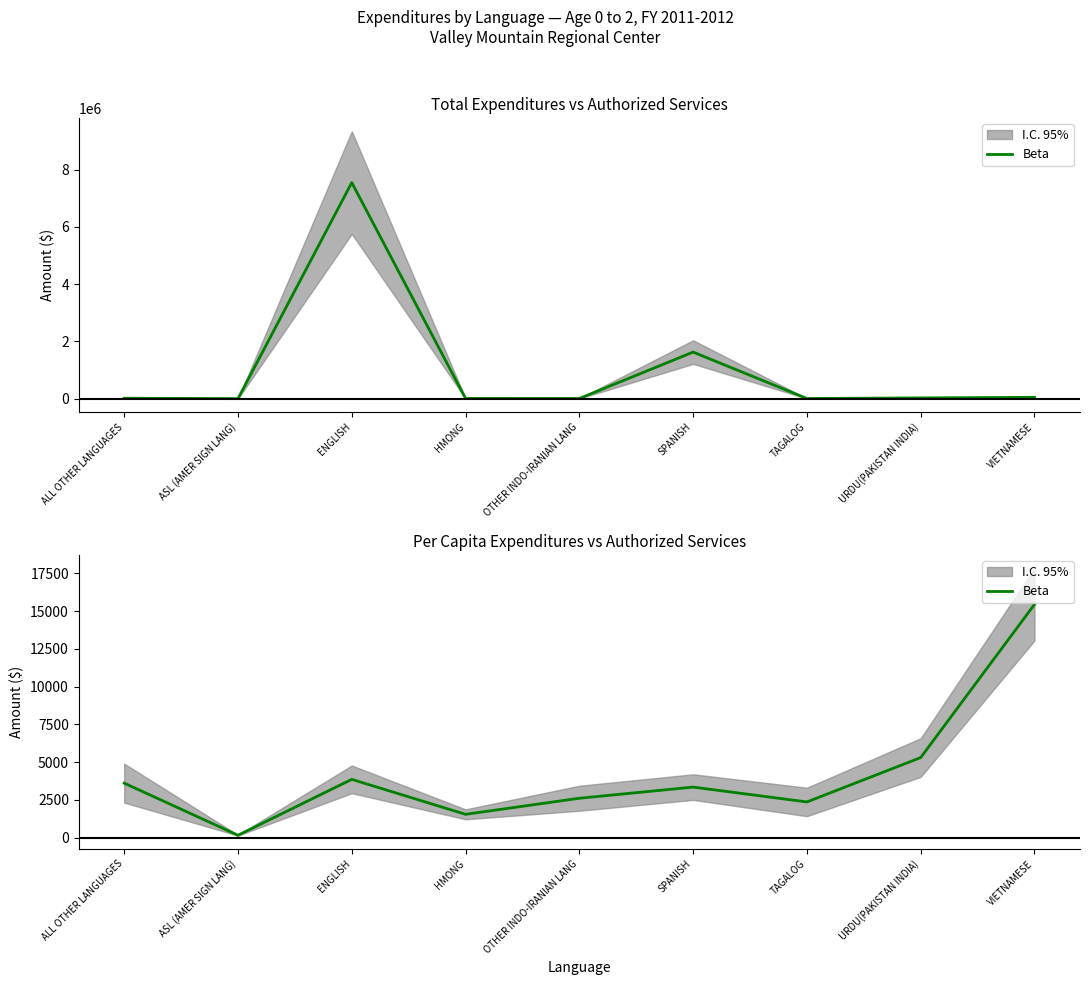

Is it true that the value at OTHER INDO-IRANIAN LANG is 2606.2?

True